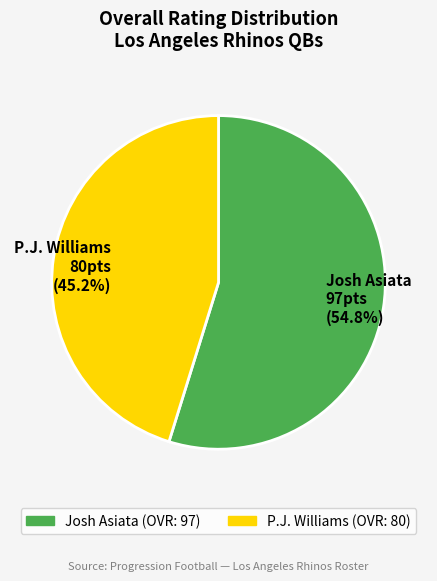

To the nearest percent, what is the average slice percentage?

50%